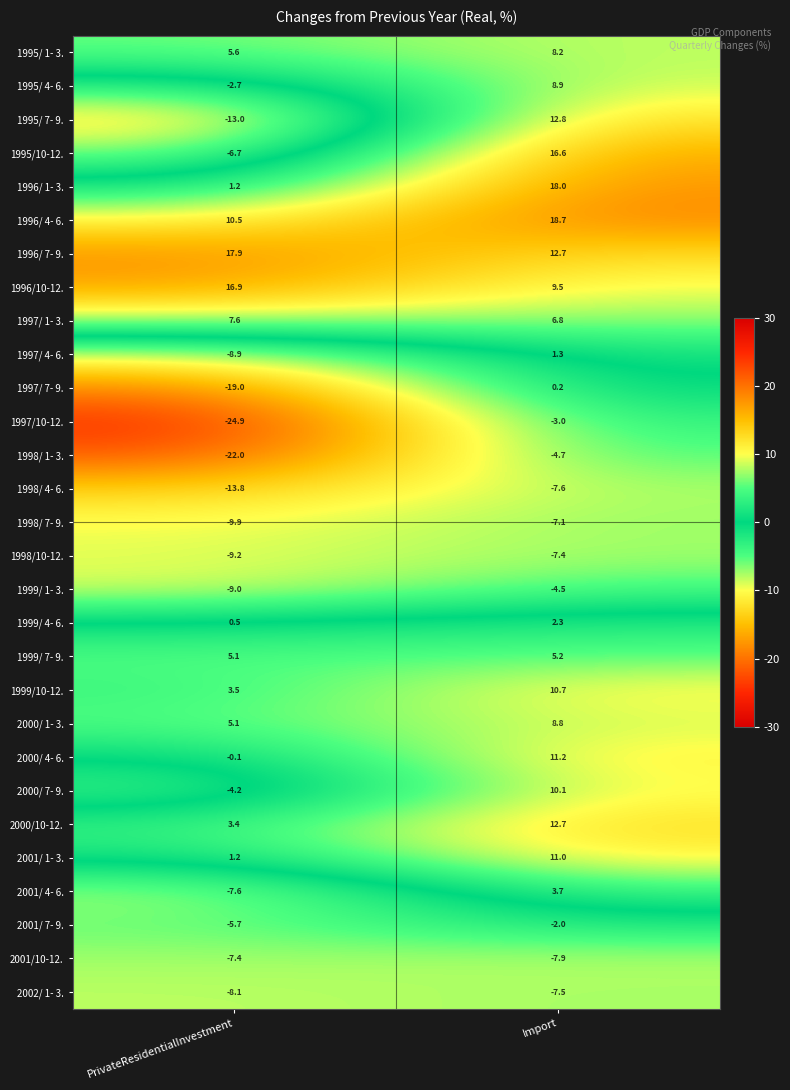

Which series has the largest range (max minus min)?

1995/ 7- 9.